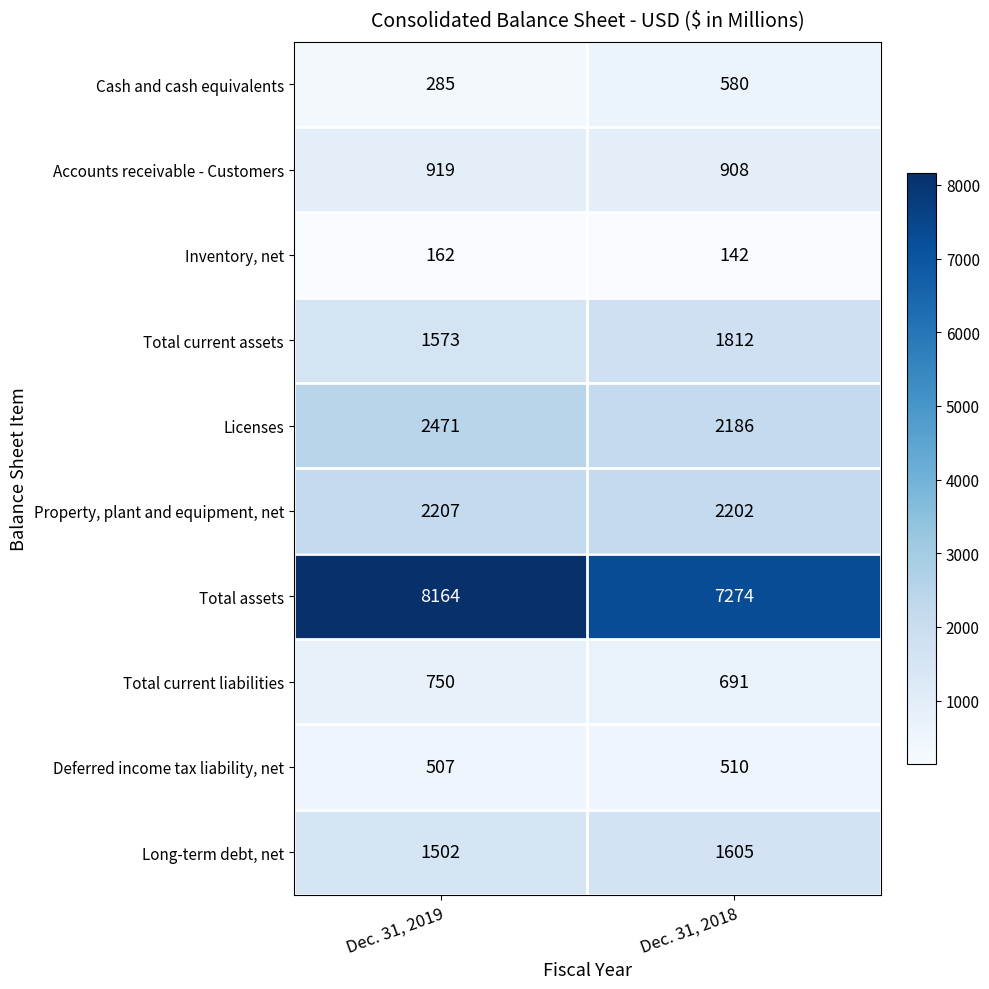

At which label is Cash and cash equivalents closest to 432?

Dec. 31, 2019